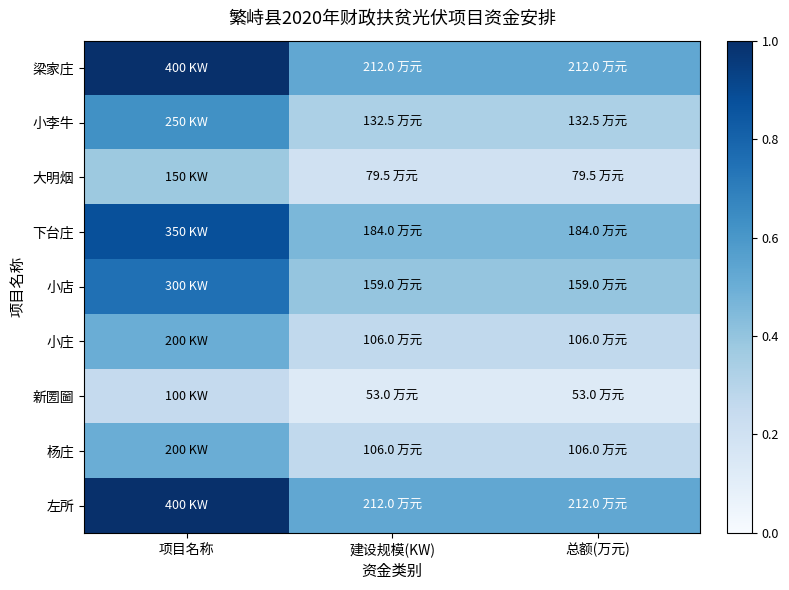

At 建设规模(KW), list the series in order from largest to smallest.

梁家庄, 左所, 下台庄, 小店, 小李牛, 小庄, 杨庄, 大明烟, 新圐圙